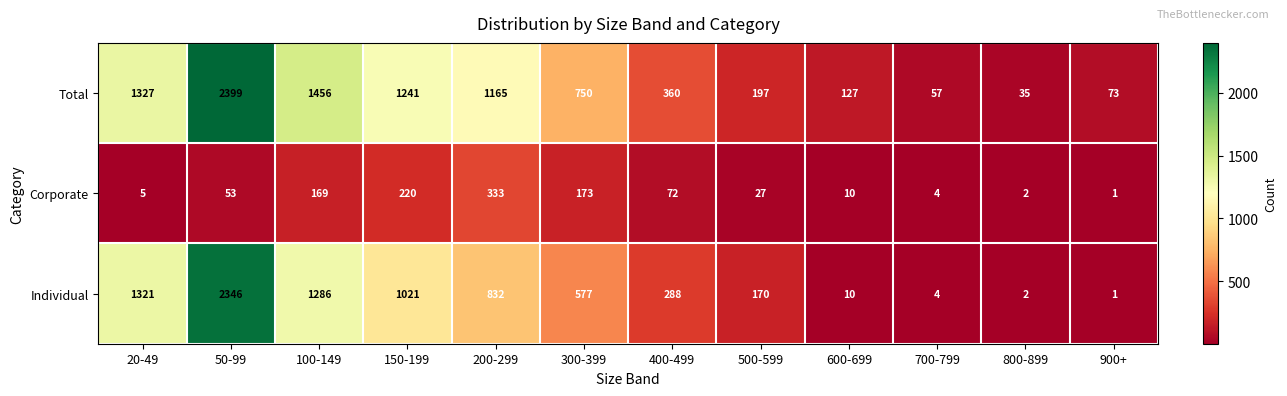

How many distinct data groups are displayed?

3